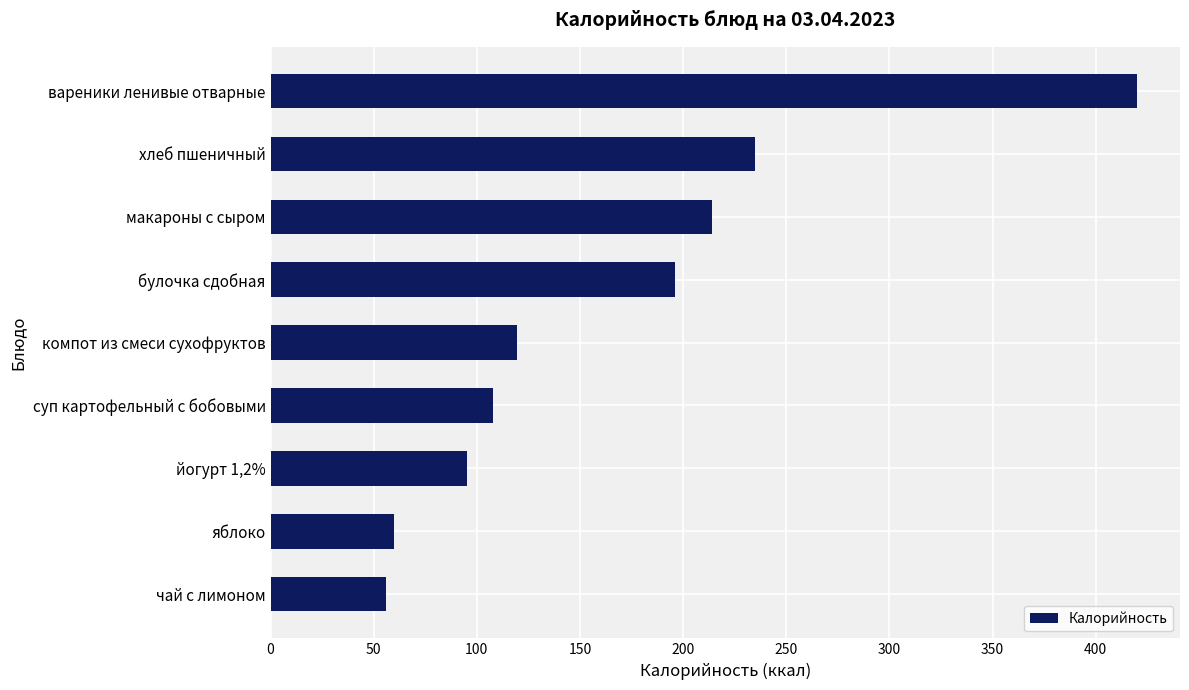

What is the difference between the maximum and second lowest values?

359.8